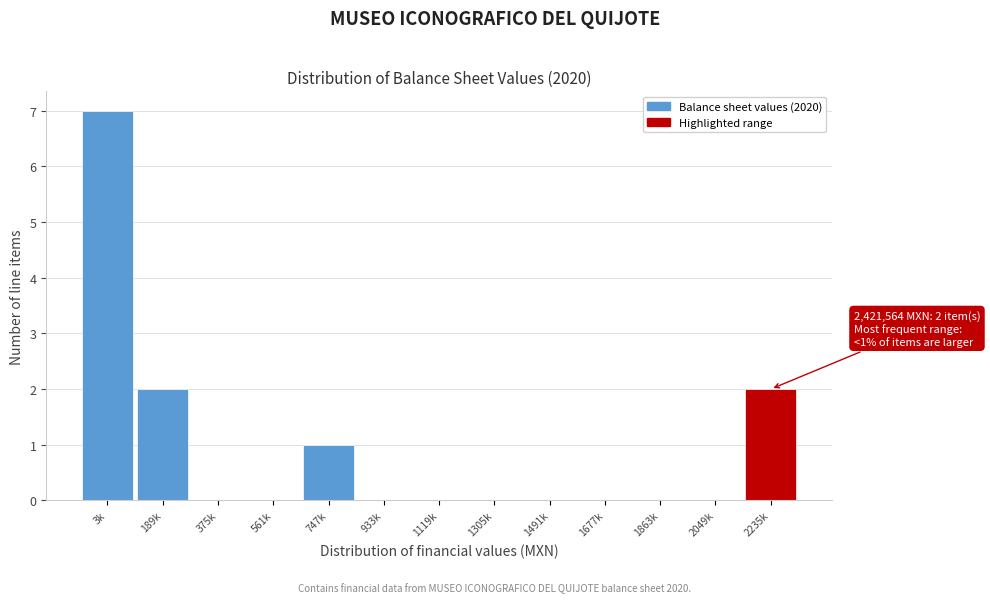

Reading left to right, extract all data points from this chart.

3k=7	189k=2	375k=0	561k=0	747k=1	933k=0	1119k=0	1305k=0	1491k=0	1677k=0	1863k=0	2049k=0	2235k=2